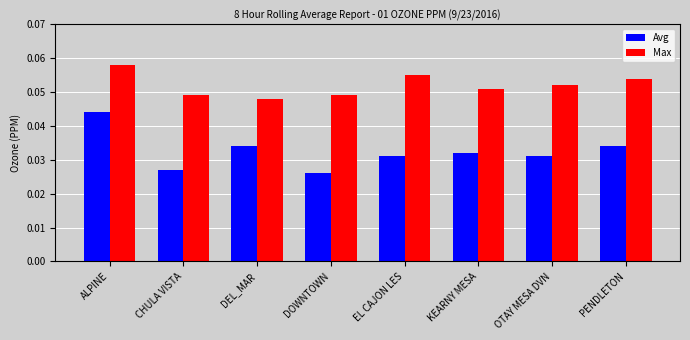

List the series in order of their peak value, lowest first.

Avg, Max